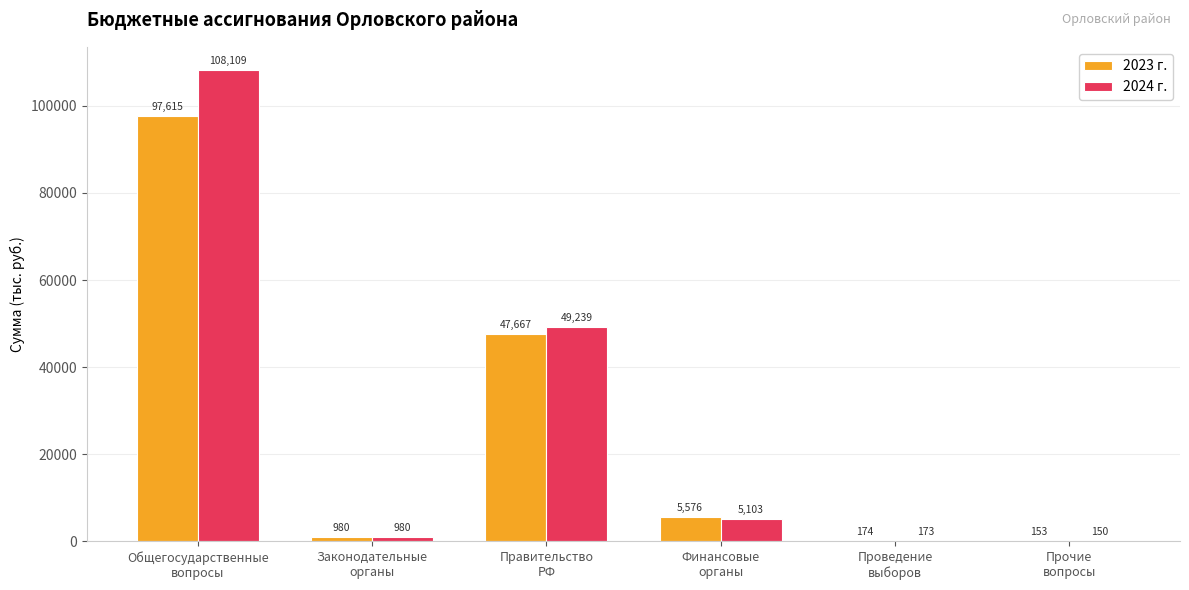

What is the maximum value for 2024 г.?

108108.8